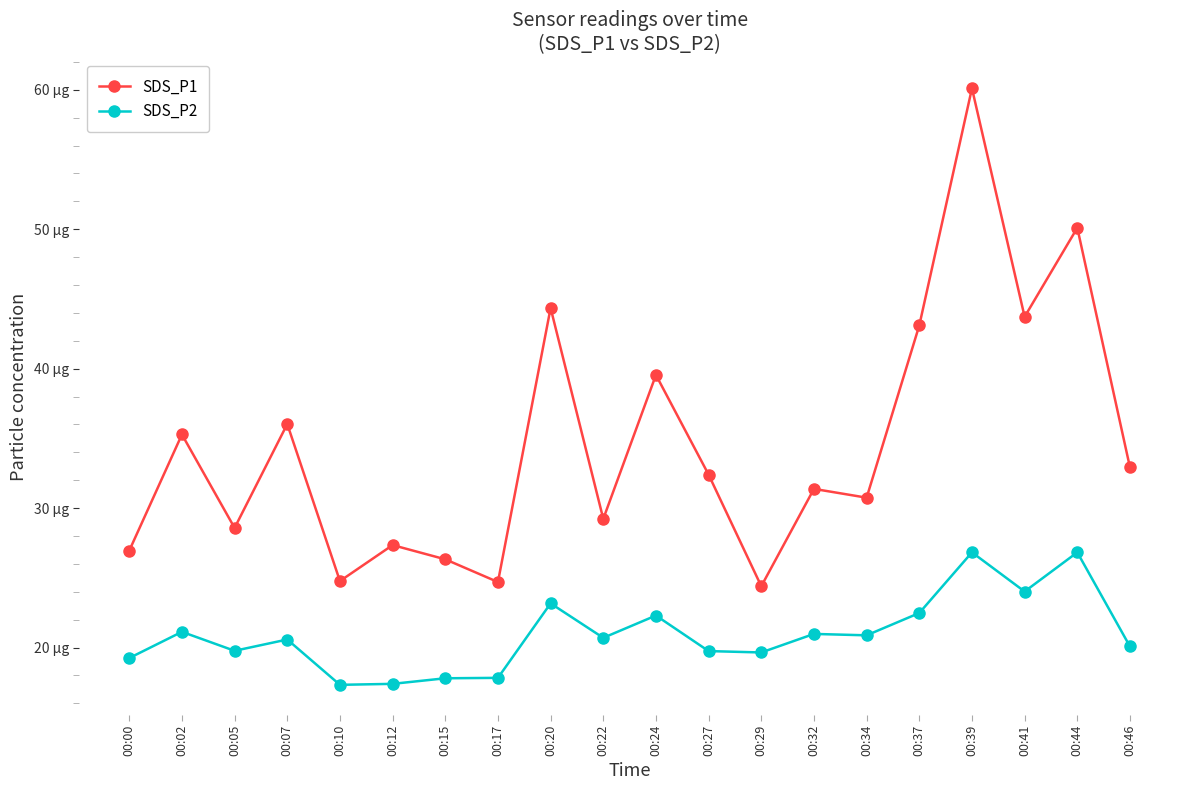

What is the value of the SDS_P2 point at the 18th from the left?

24.0